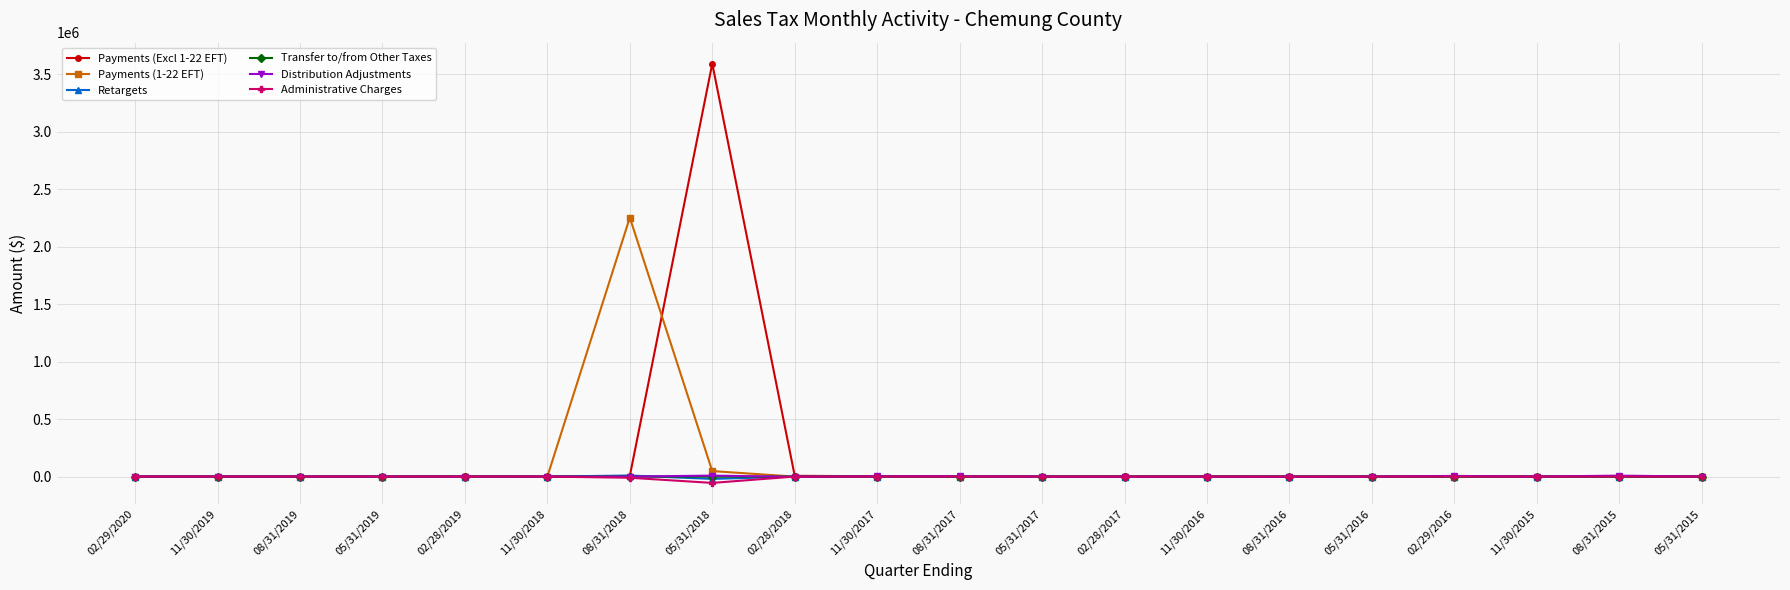

Is it true that Distribution Adjustments equals 8307.4 at 08/31/2015?

True